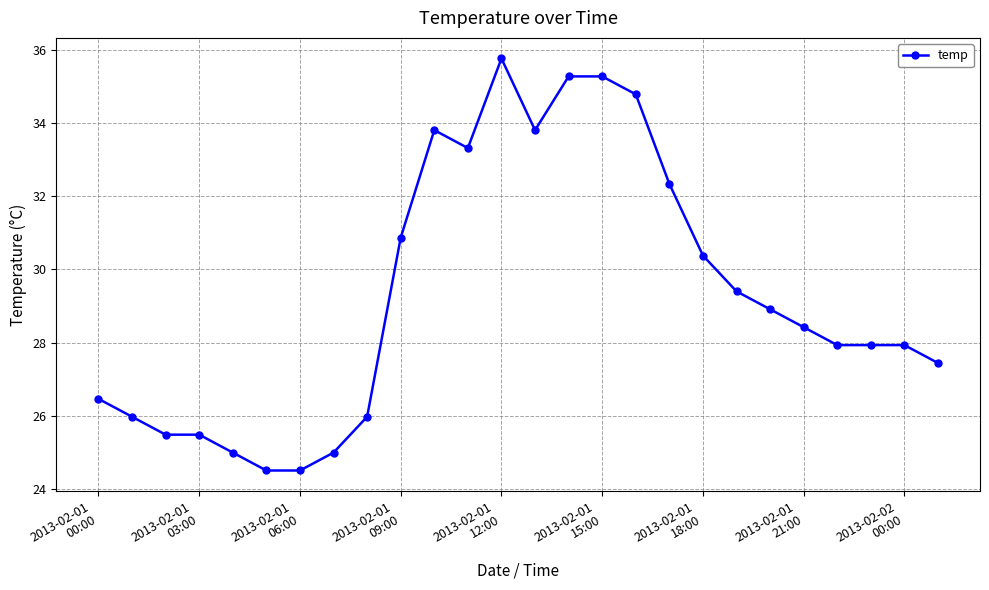

What is the smallest value displayed?

24.5